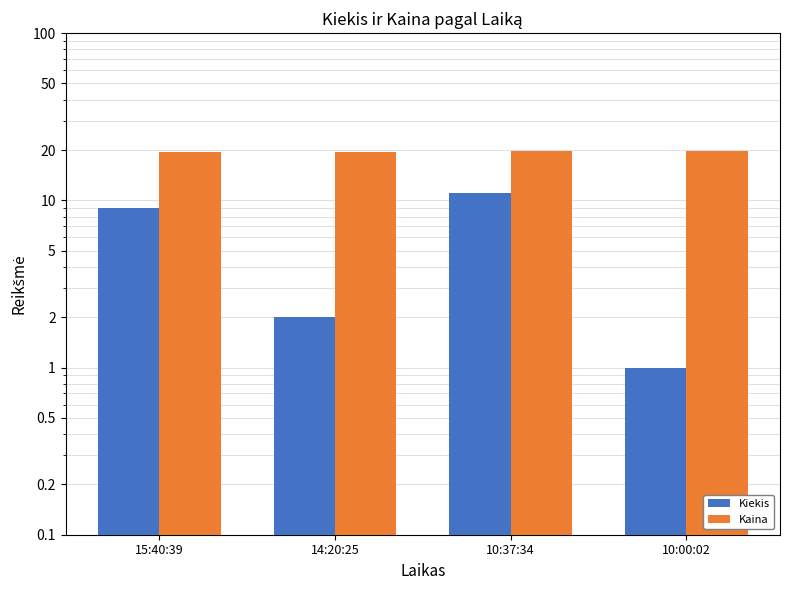

Reading left to right, extract all data points from this chart.

Kiekis: 15:40:39=9.0	14:20:25=2.0	10:37:34=11.0	10:00:02=1.0
Kaina: 15:40:39=19.5	14:20:25=19.5	10:37:34=19.7	10:00:02=19.7